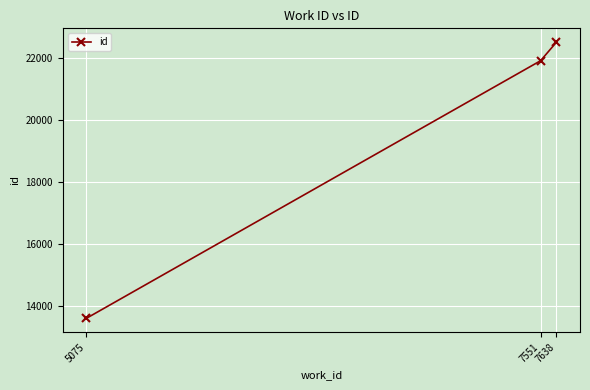

What is the ratio of the value at 7638 to the value at 7551?

1.0